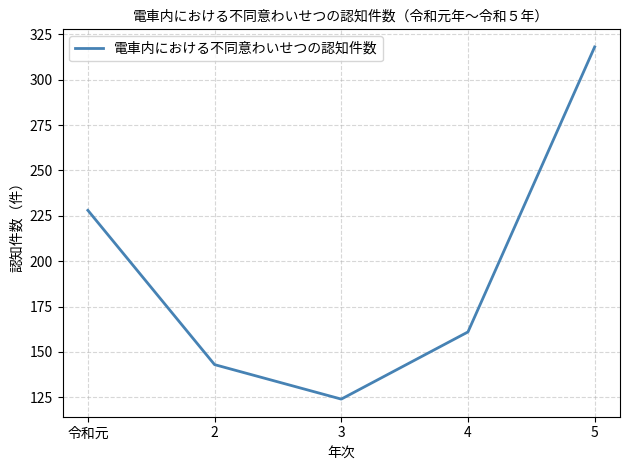

At which category does the chart reach its peak across all series?

5